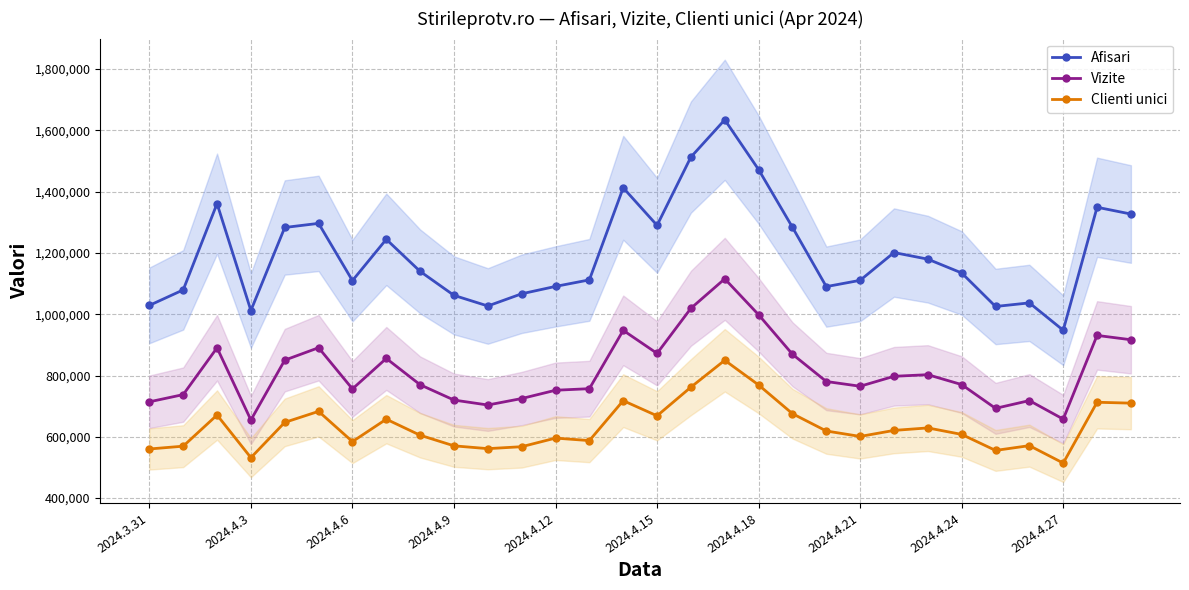

True or false: Afisari and Clienti unici cross at least once.

False